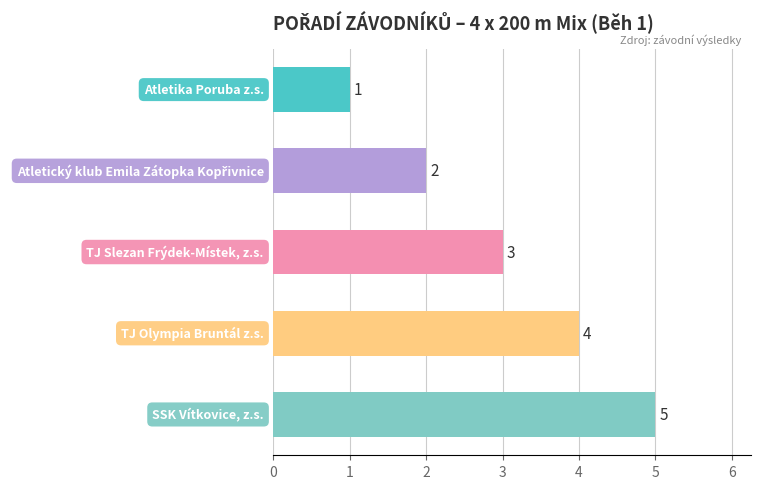

What is the value of the 5th bar from the top?

5